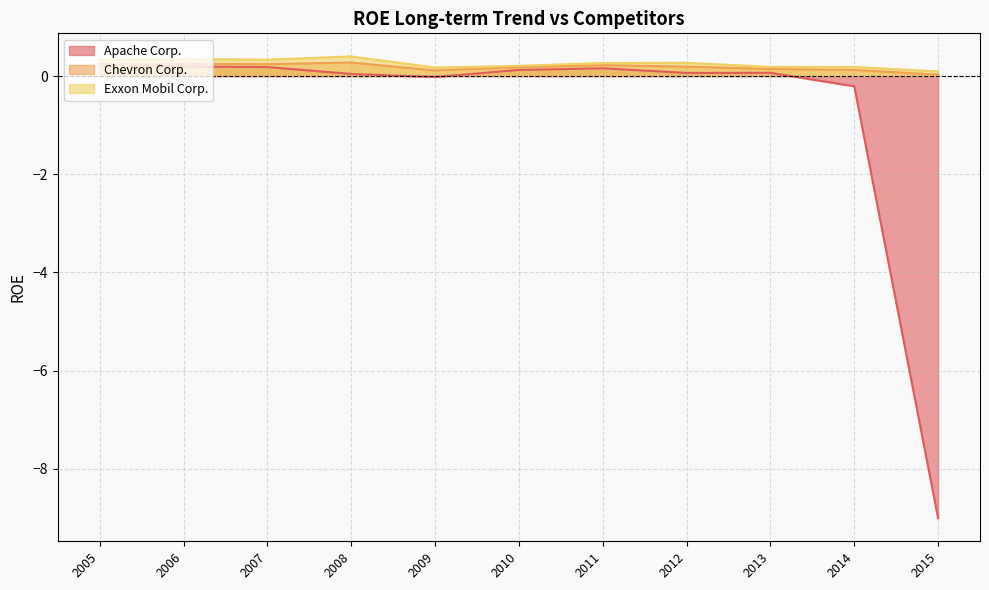

In Exxon Mobil Corp., how many points are lower than both neighbors (excluding endpoints)?

2